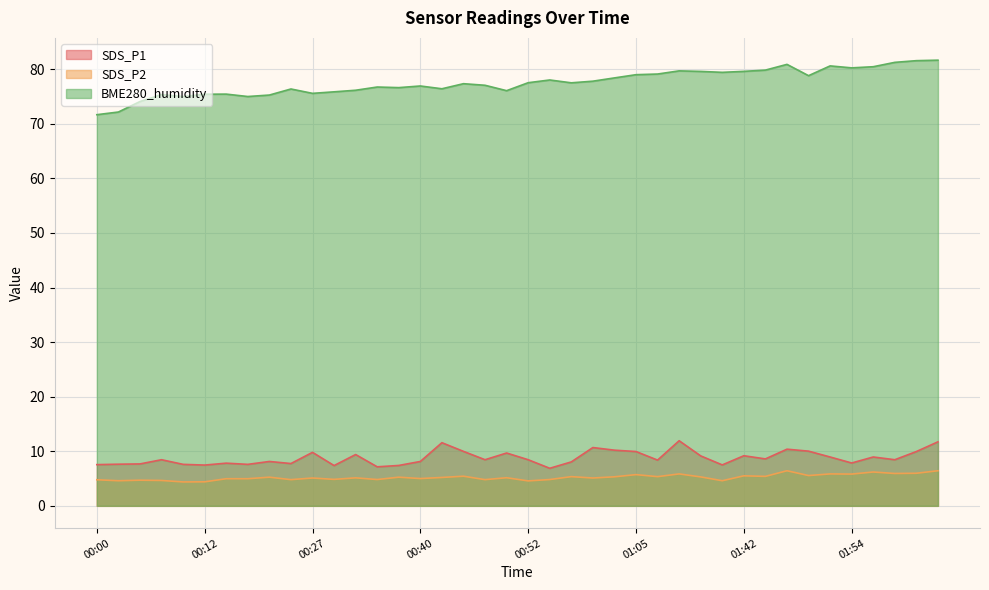

Which has a higher value, 00:10 or 00:00?

00:10